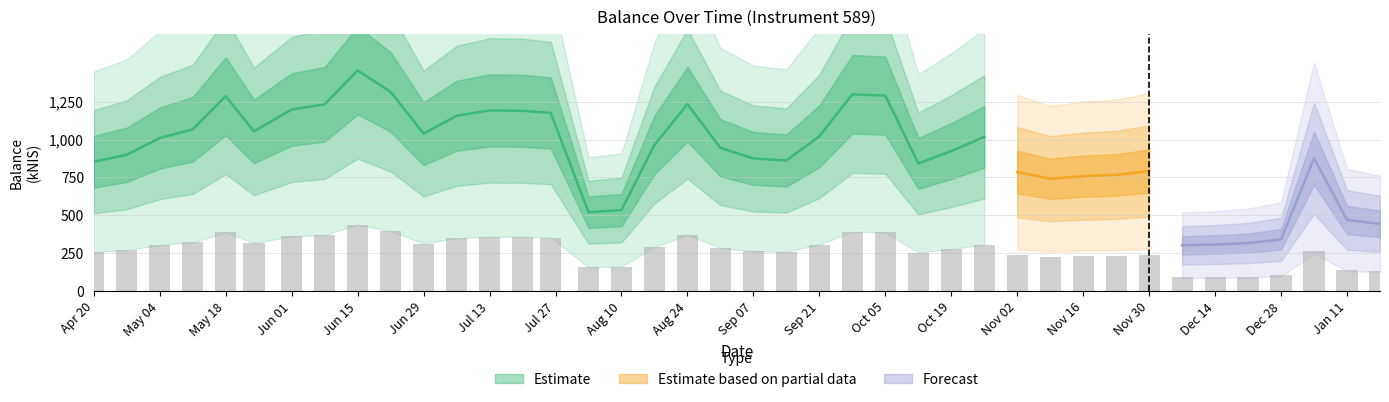

Where is the data nearest to the value 263?

2024-01-04